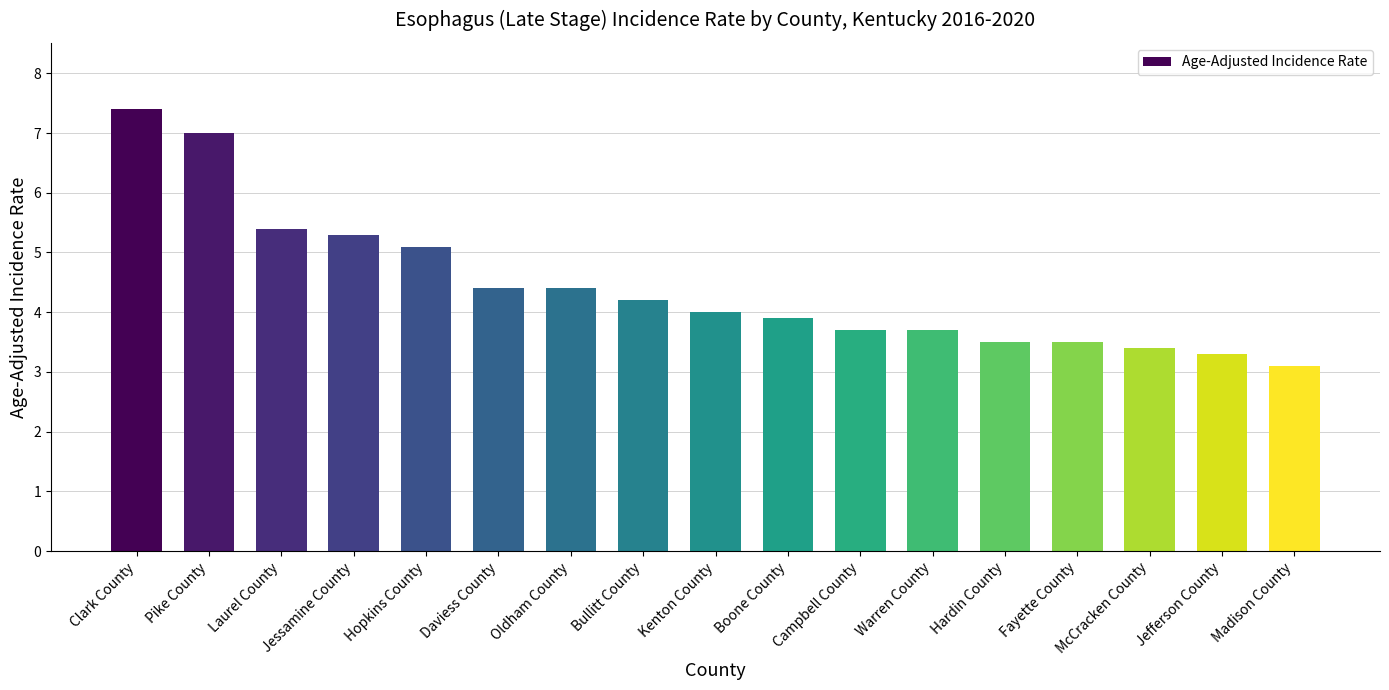

Is it true that the value at Boone County is 3.9?

True